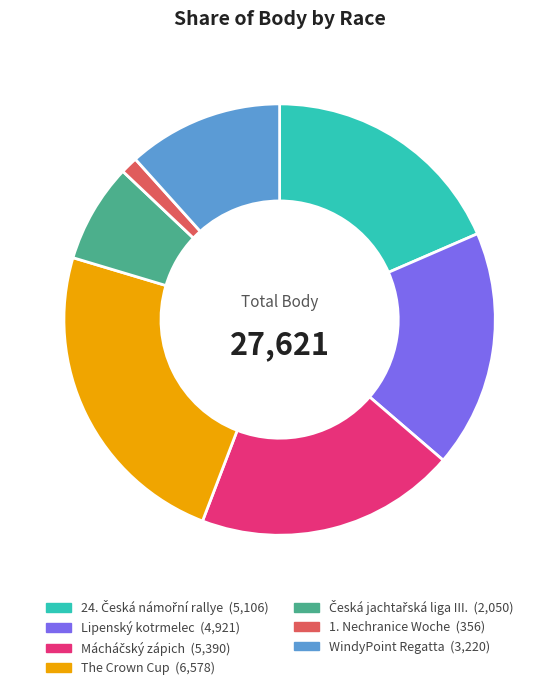

Does any single category account for the majority?

No